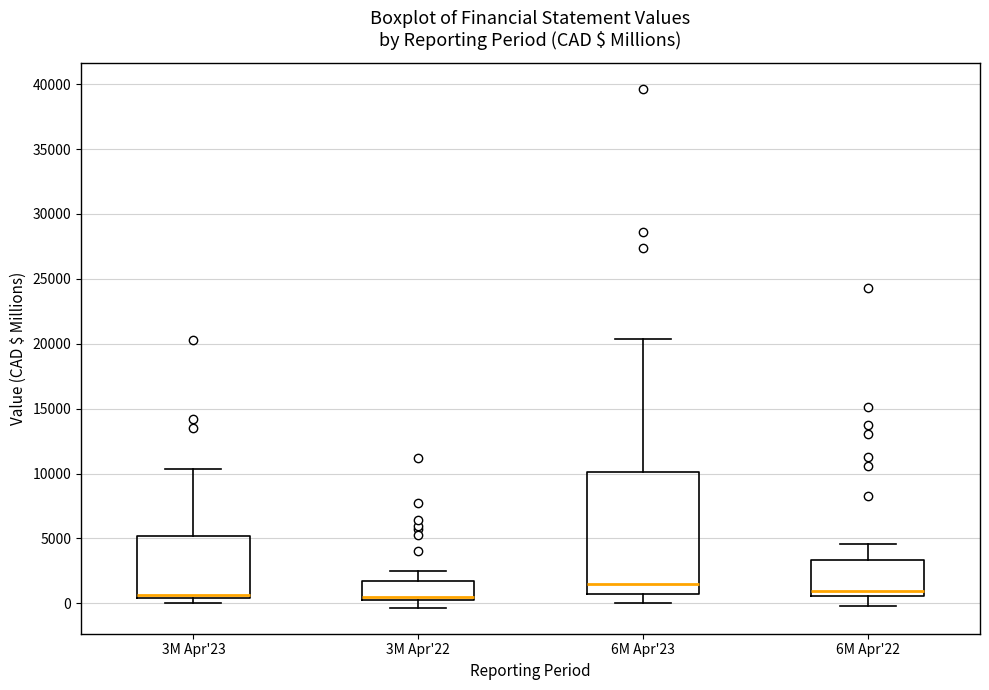

Which box is the tallest, from its lower edge to its upper edge?

6M Apr'23